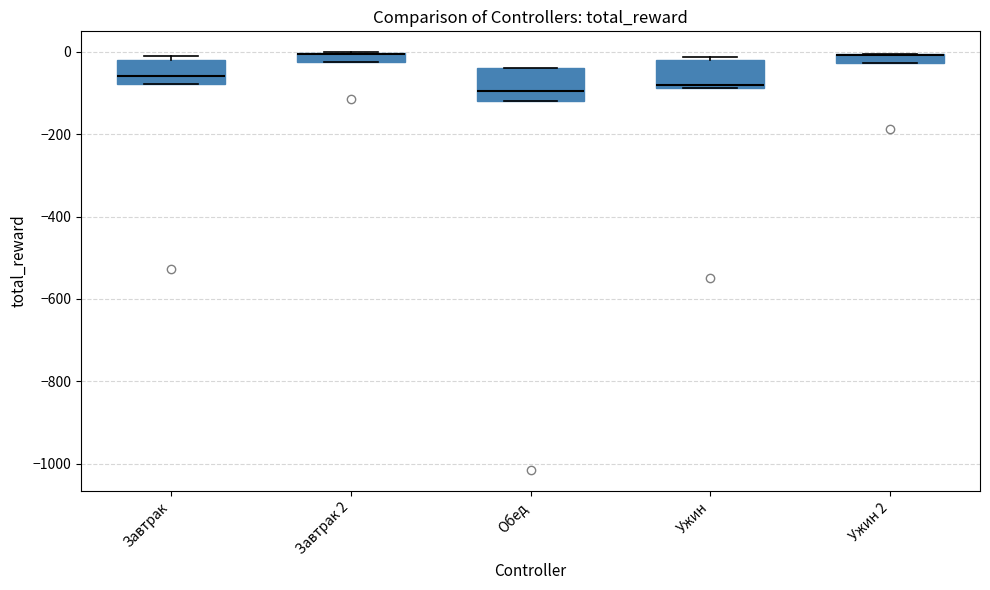

Where is the upper edge of the box for Ужин on the y-axis? The values are not printed on the chart, so give them approximately, as read against the axis.

-20